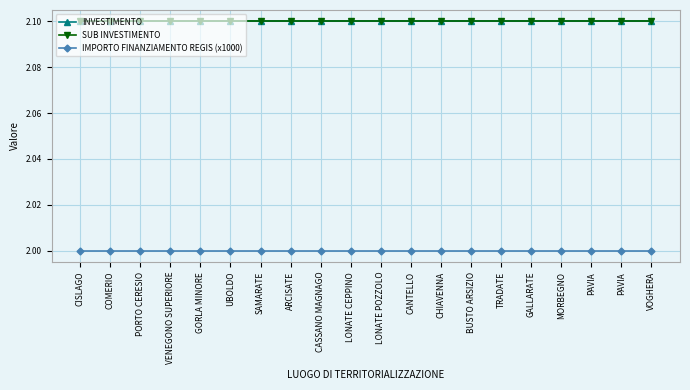

True or false: IMPORTO FINANZIAMENTO REGIS (x1000) and INVESTIMENTO intersect in this chart.

False